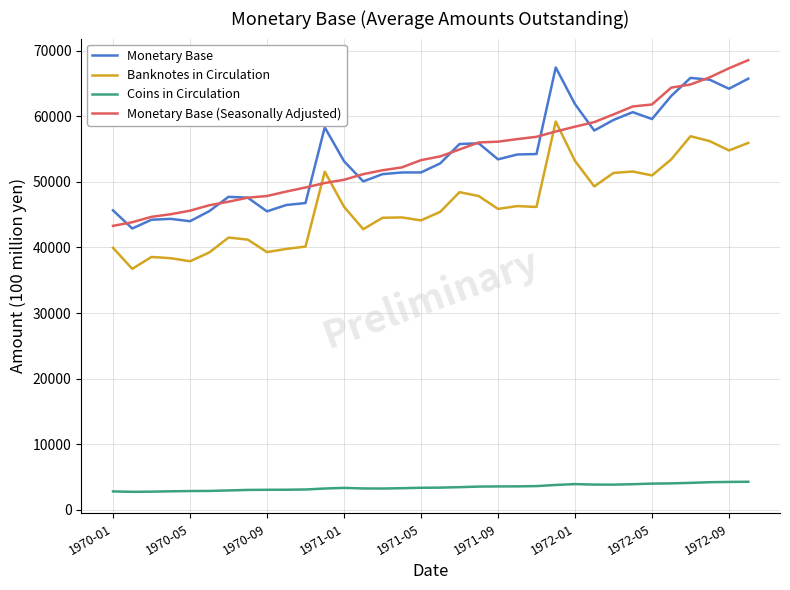

What is the lowest value of the Coins in Circulation series?

2769